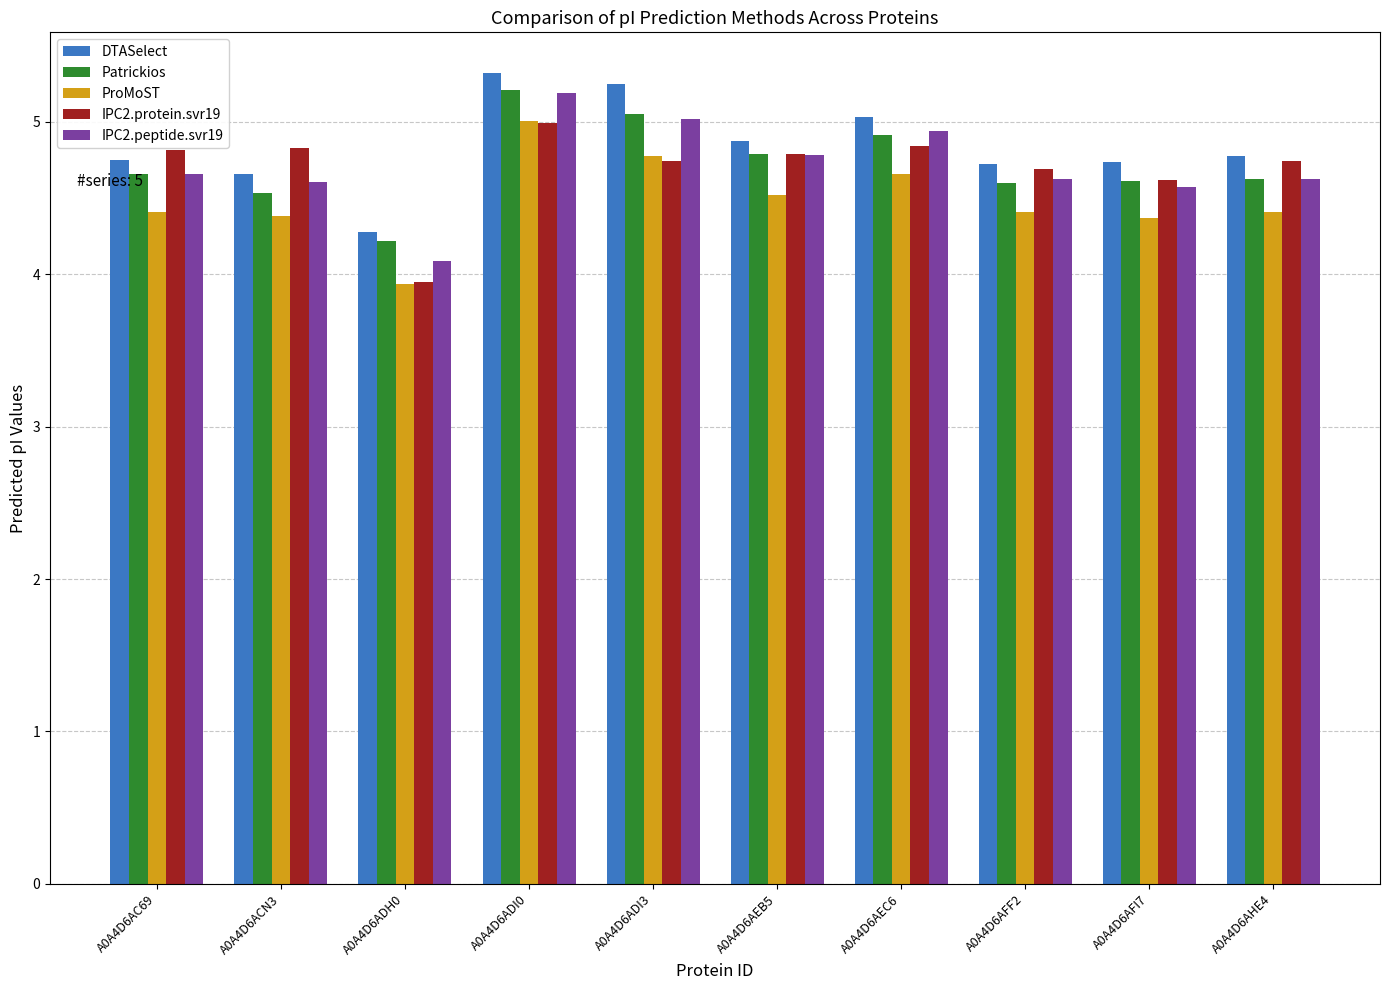

What is the label of the 5th bar from the left?

A0A4D6ADI3